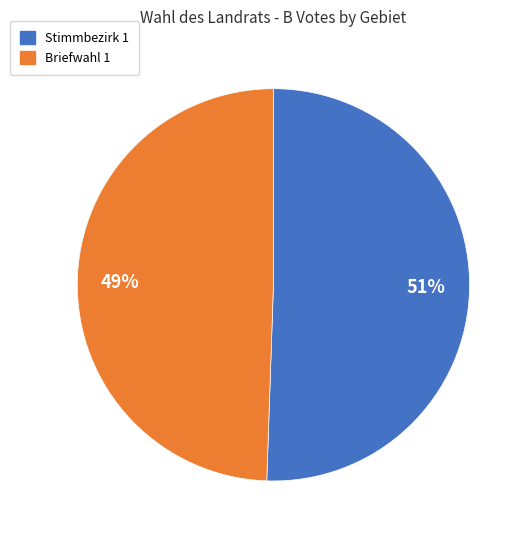

Which slice is the largest?

Stimmbezirk 1